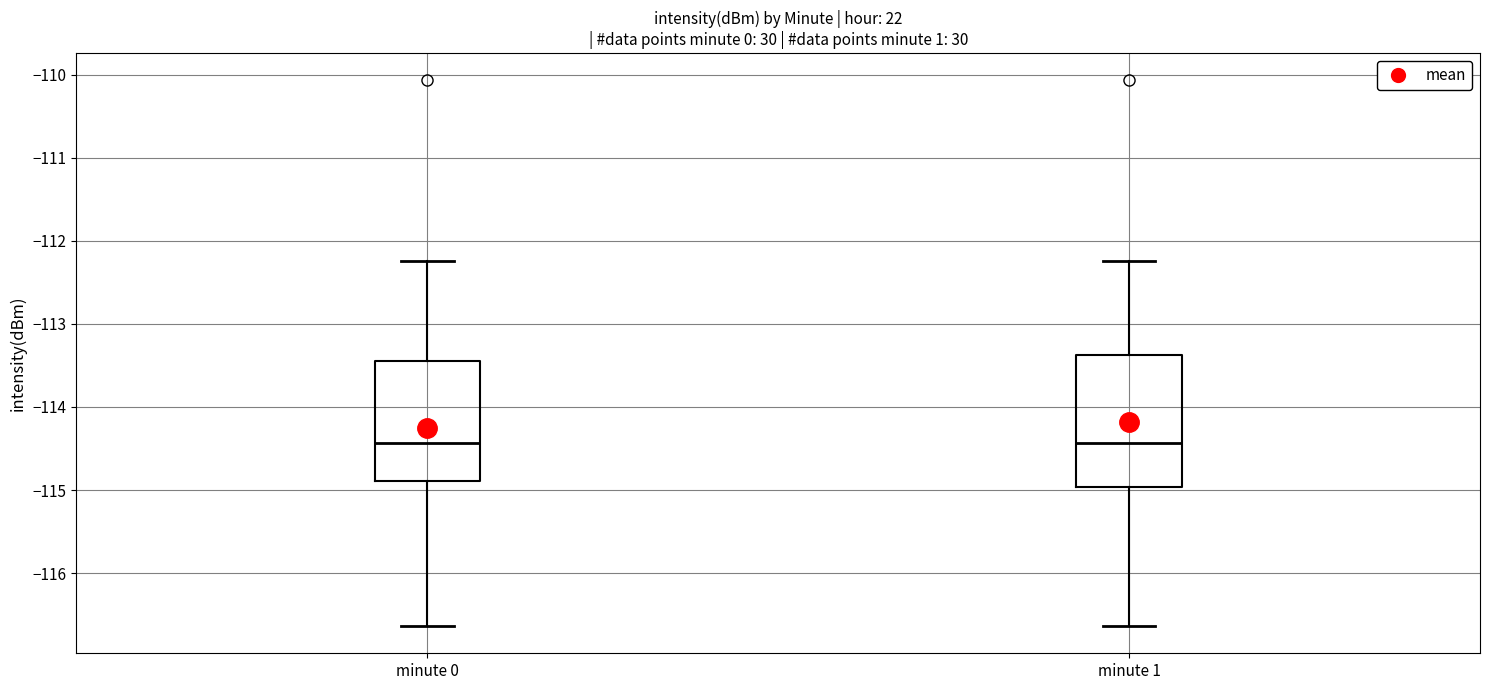

Reading left to right, read every box against the y-axis: the position of its median line, the range the box covers, and the ends of its whiskers. The values are not printed on the chart, so give them approximately, as read against the axis.

minute 0: median -114.4, box -114.9 to -113.4, whiskers -116.6 to -112.2
minute 1: median -114.4, box -115.0 to -113.4, whiskers -116.6 to -112.2